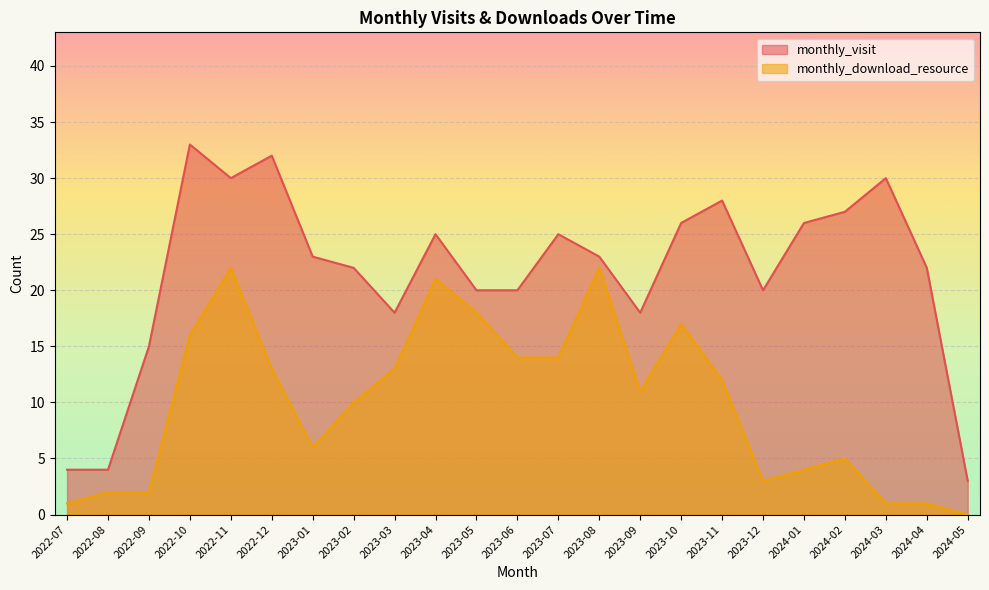

True or false: monthly_visit has a value of 6 at 2023-03.

False